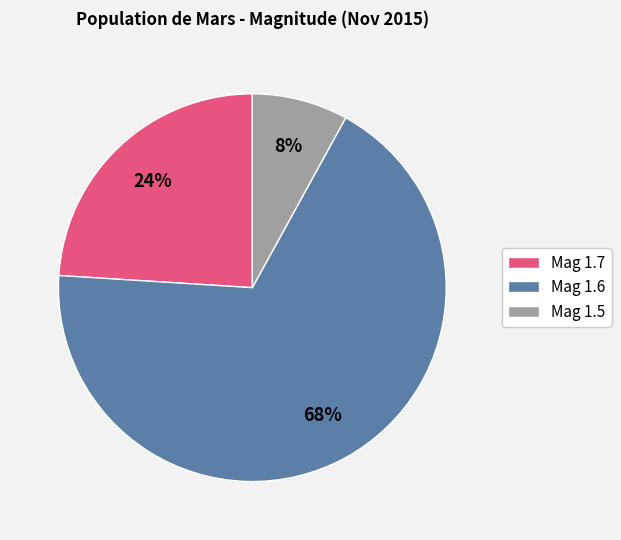

To the nearest percent, what is the difference between the largest and smallest slice percentages?

60%